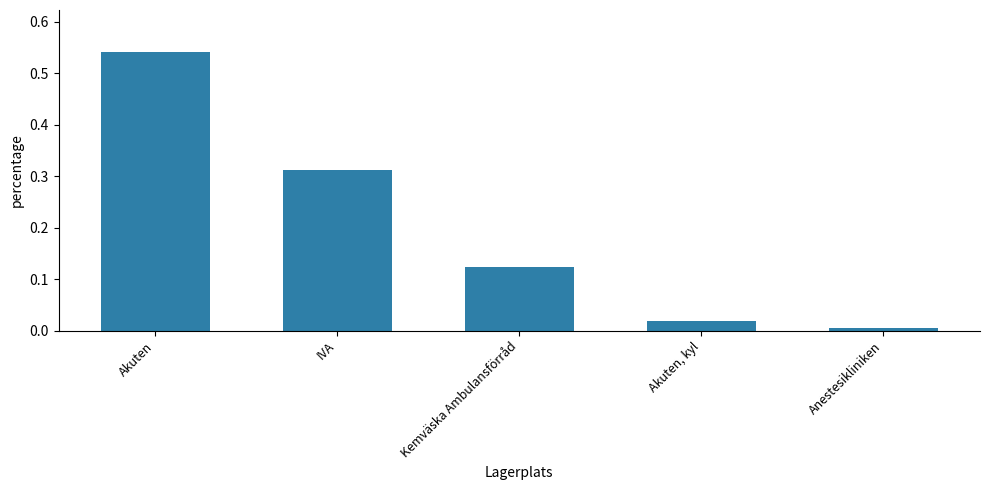

Which category has the lowest value across all series?

Anestesikliniken